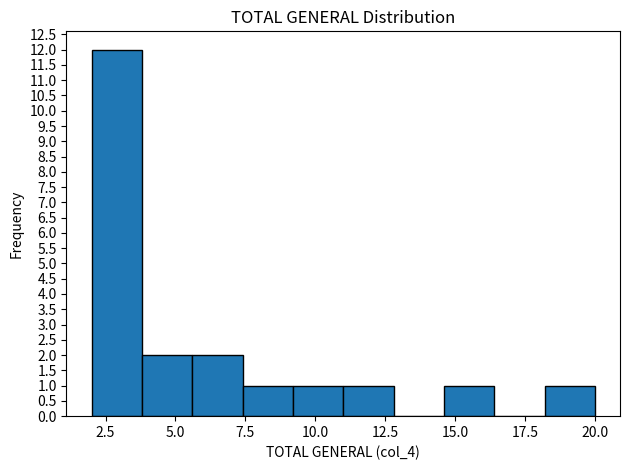

Read against the x-axis, roughly where is the centre of the tallest bar?

3.0